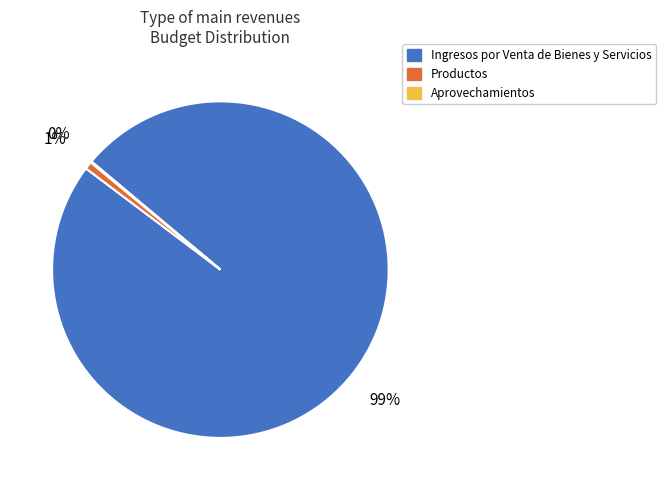

The Ingresos por Venta de Bienes y Servicios slice represents 89% of the pie. True or false?

False